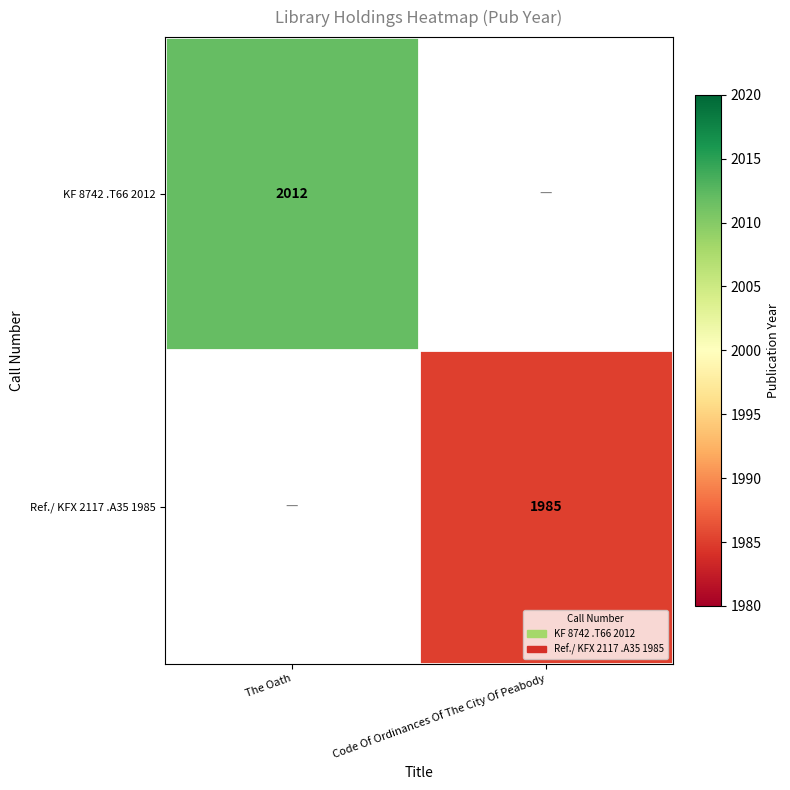

Which category has the highest value across all series?

The Oath